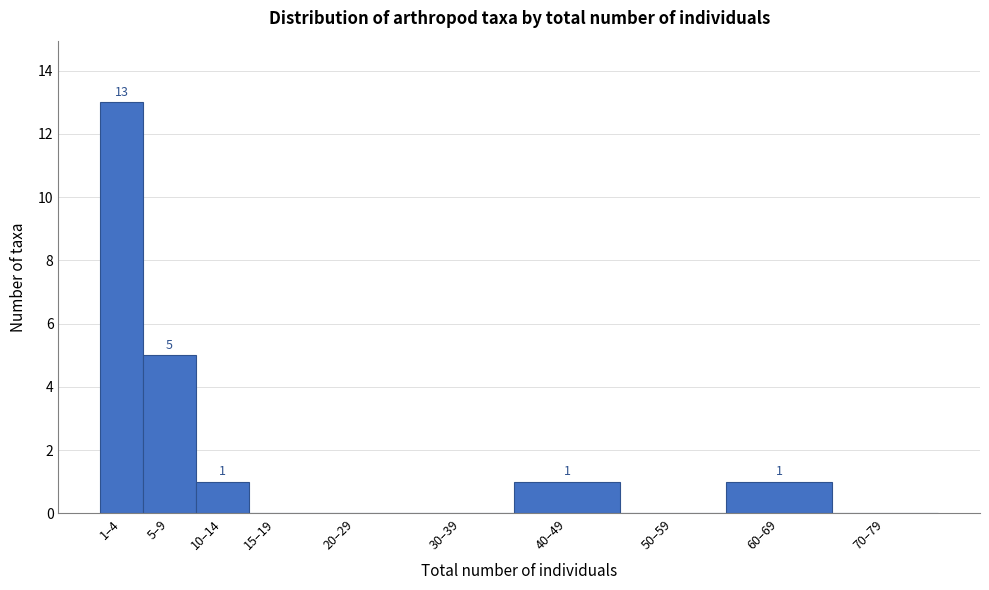

Reading left to right, transcribe all the data shown in this chart.

1–4=13	5–9=5	10–14=1	15–19=0	20–29=0	30–39=0	40–49=1	50–59=0	60–69=1	70–79=0